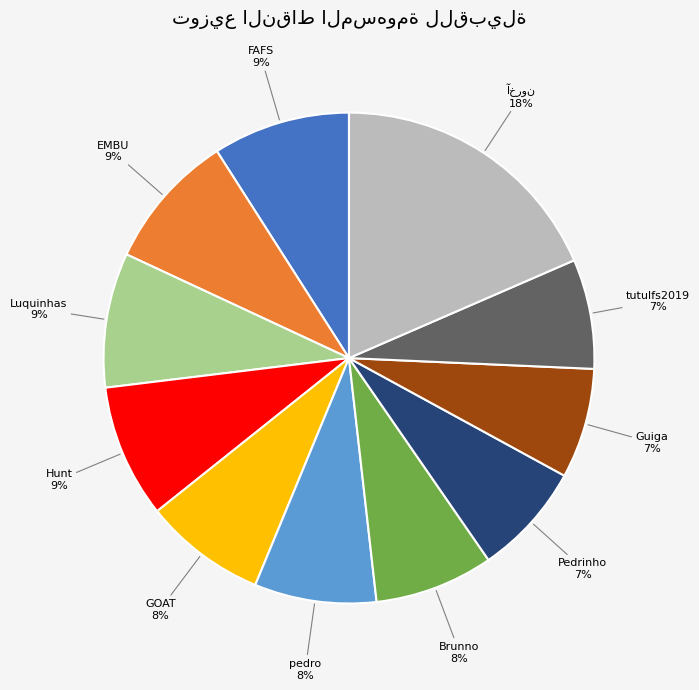

Does Pedrinho represent more than half of the total?

No